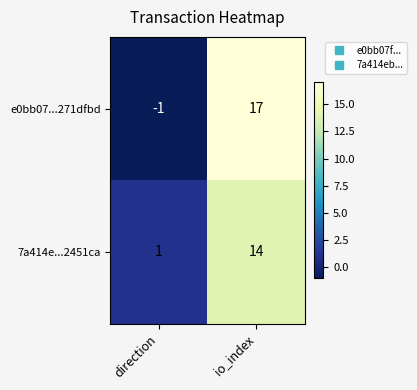

Reading right to left, list all the values displayed in this chart.

e0bb07...271dfbd: io_index=17	direction=-1
7a414e...2451ca: io_index=14	direction=1